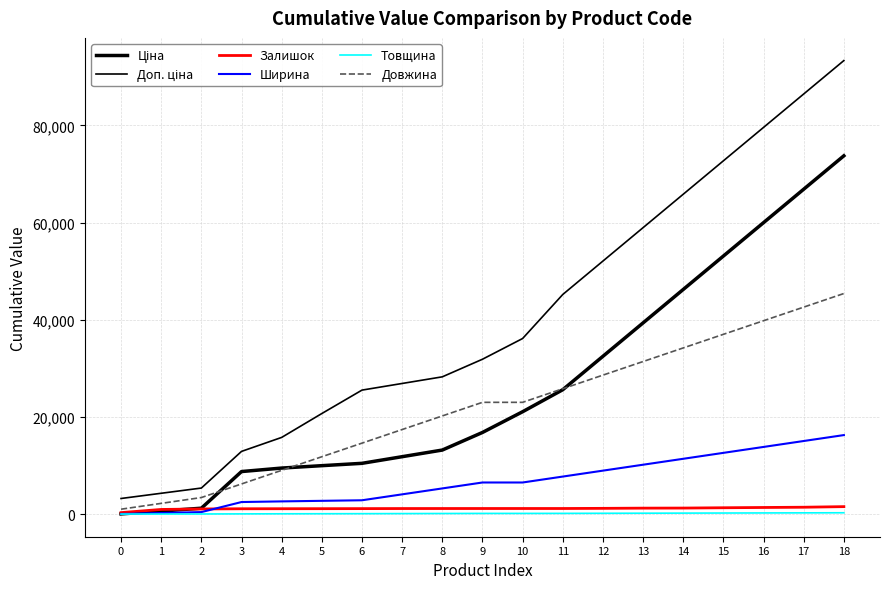

What value does the Ціна series have at 9?

16798.2